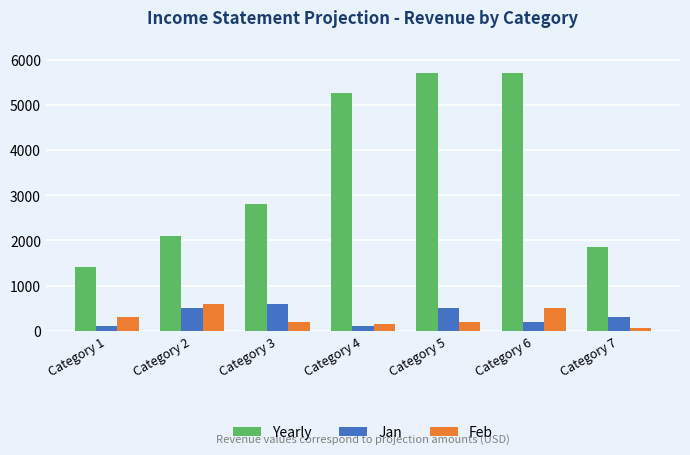

Count the number of categories in the chart.

7